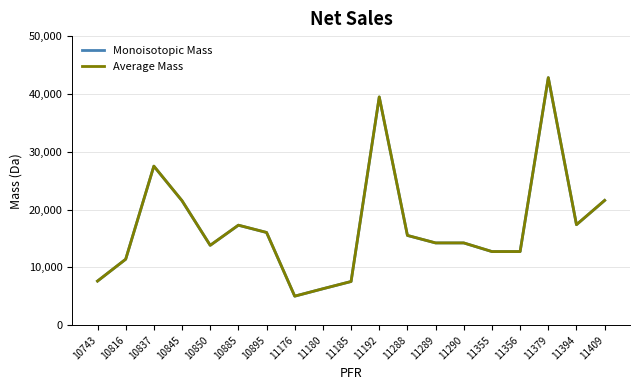

Which series has the largest range (max minus min)?

Average Mass